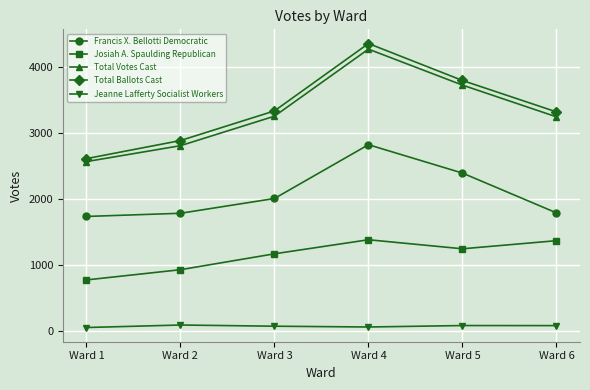

What is the total value across all series at Ward 3?

9851